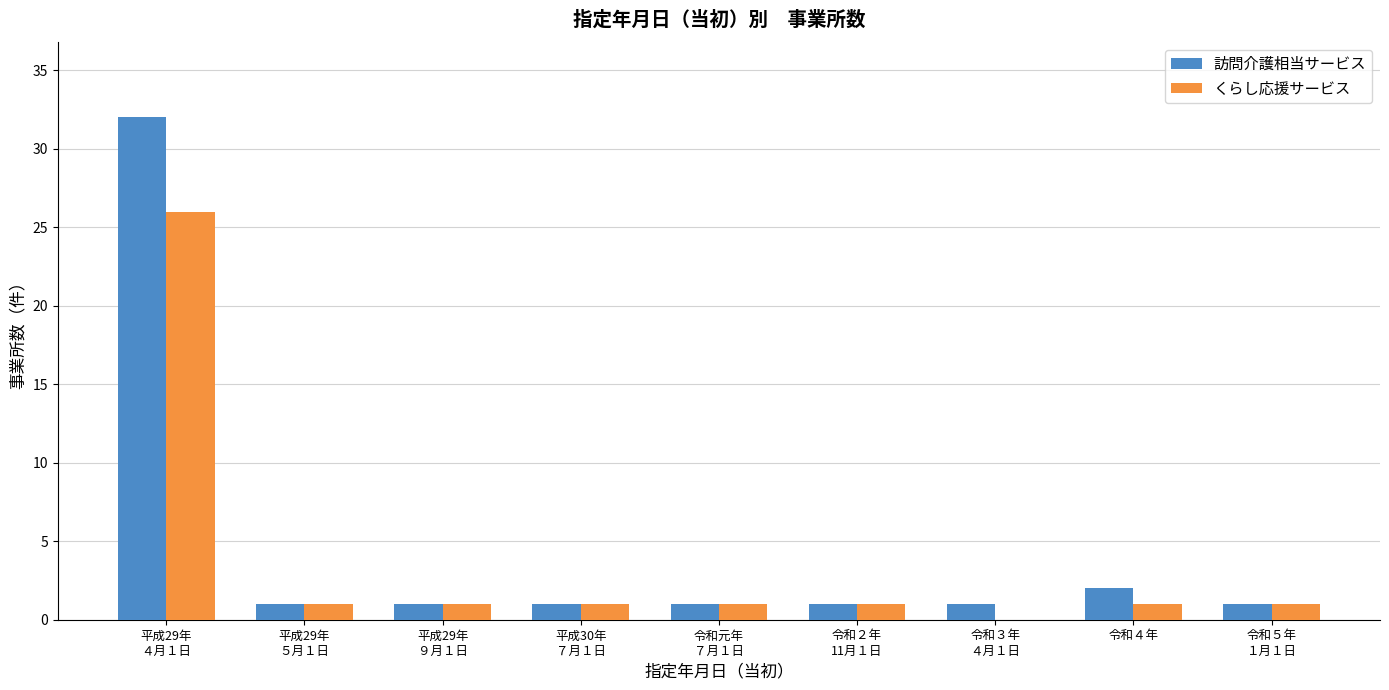

Where is 訪問介護相当サービス nearest to the value 16?

令和４年